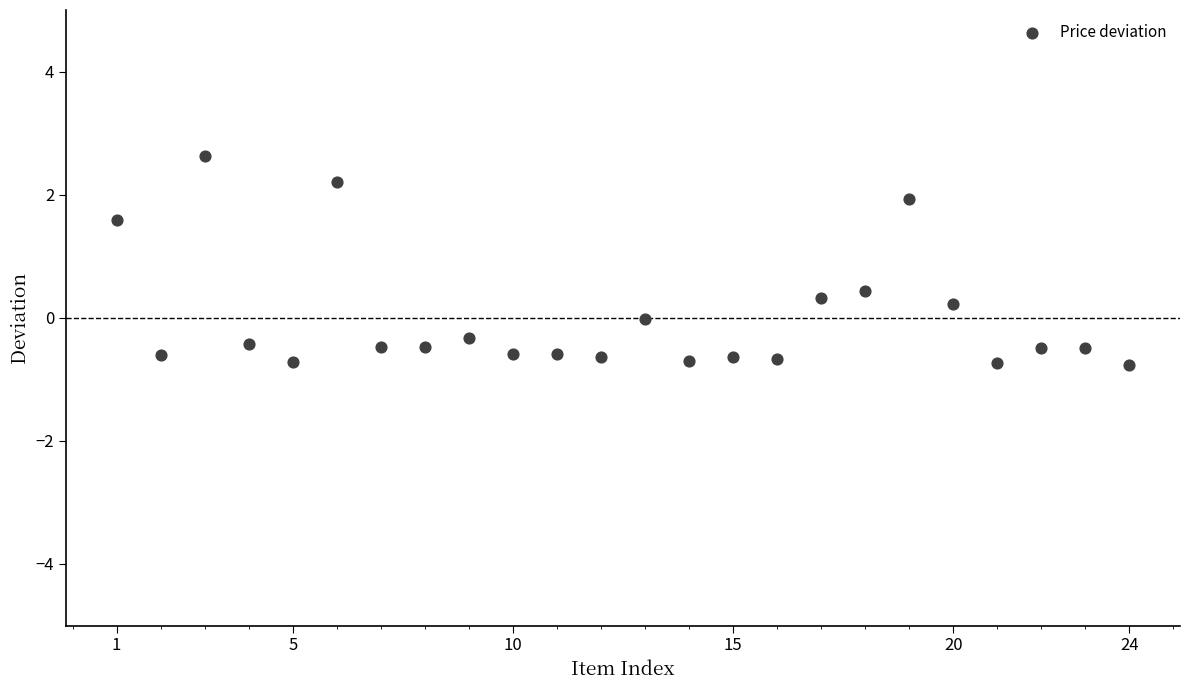

What is the range of Y values (max minus min)?

3.4